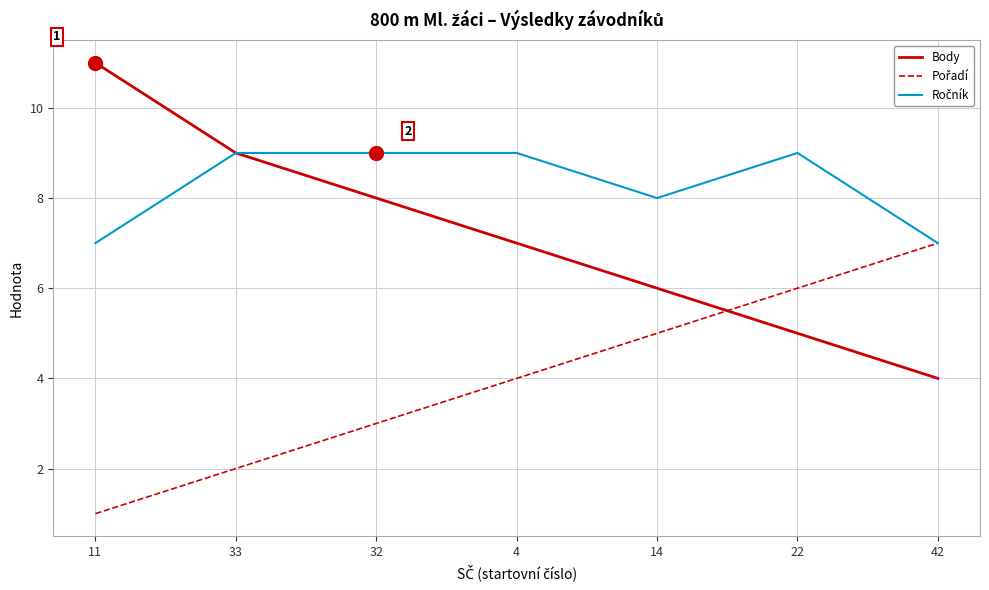

What is the spread (max minus min) of values at 33?

7